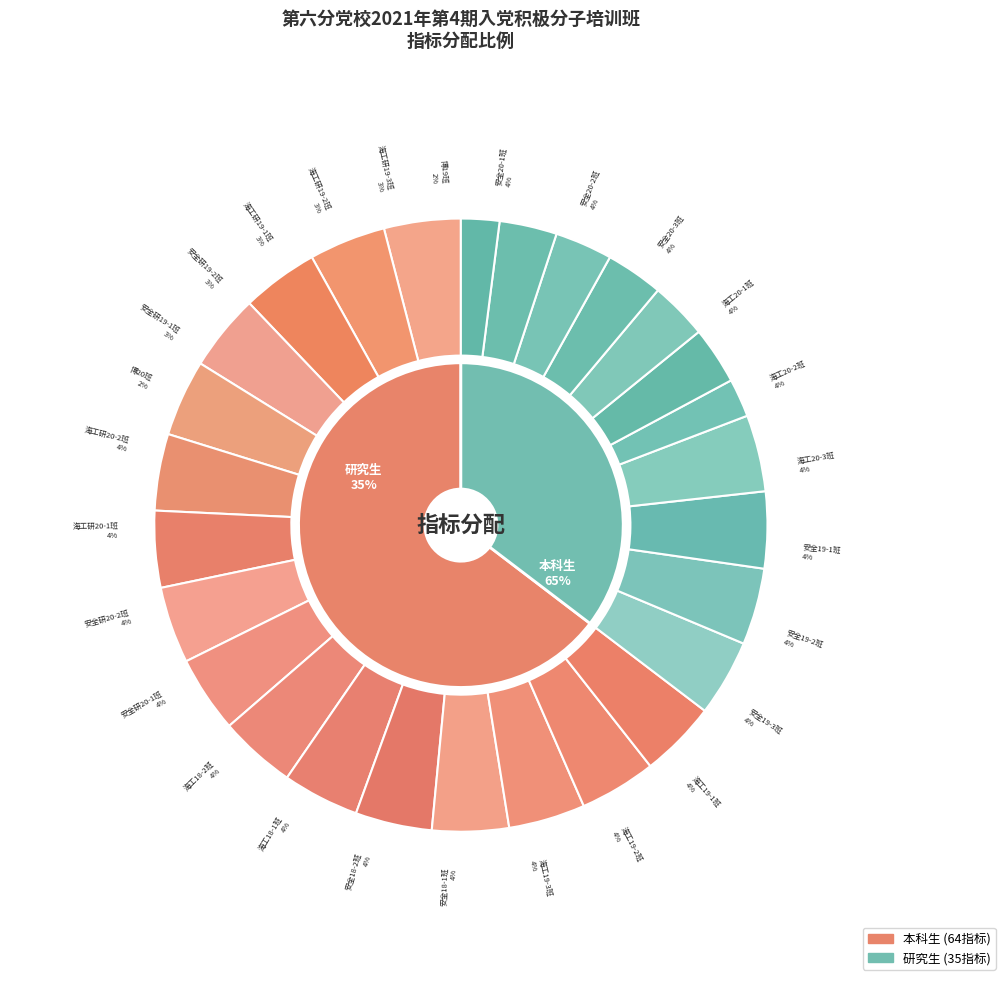

Which slice is the smallest?

博20班